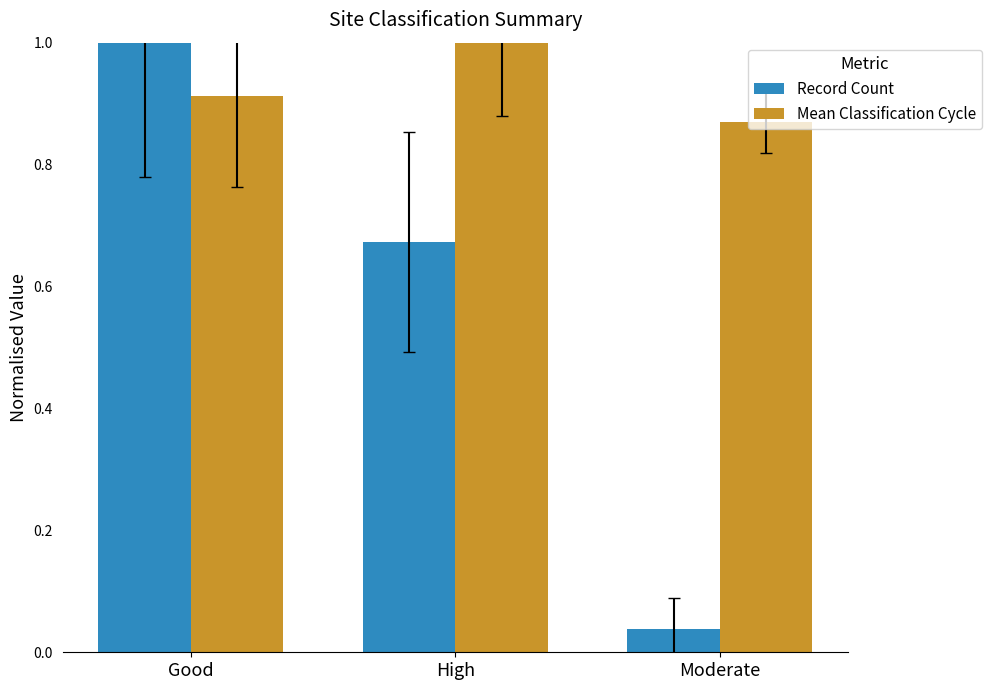

Which series has the widest spread of values?

Record Count